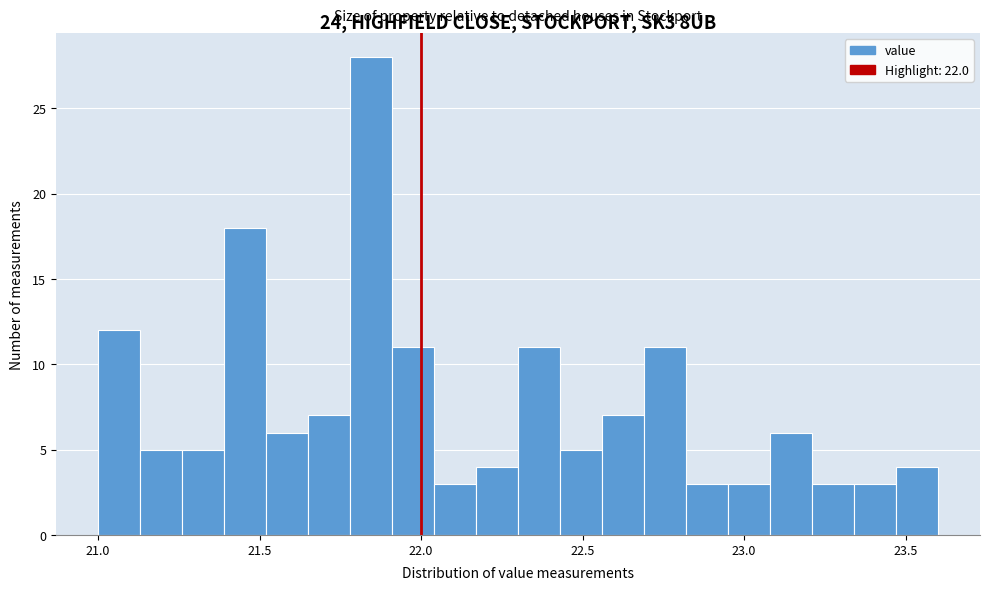

Around what value on the x-axis is the tallest bar? Give the approximate position of its centre, as read against the axis.

21.85